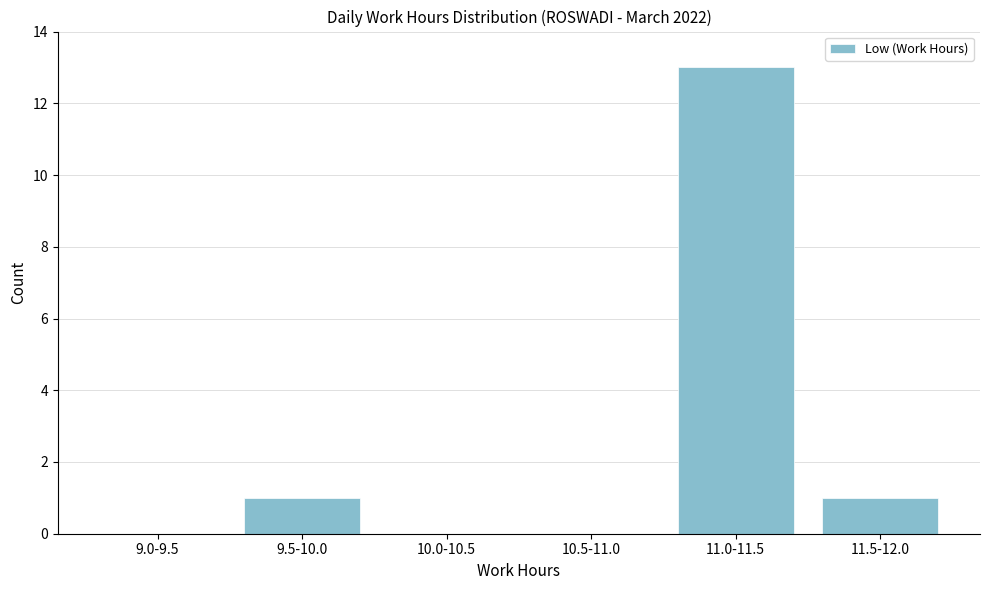

Reading left to right, list all the values displayed in this chart.

9.0-9.5=0	9.5-10.0=1	10.0-10.5=0	10.5-11.0=0	11.0-11.5=13	11.5-12.0=1